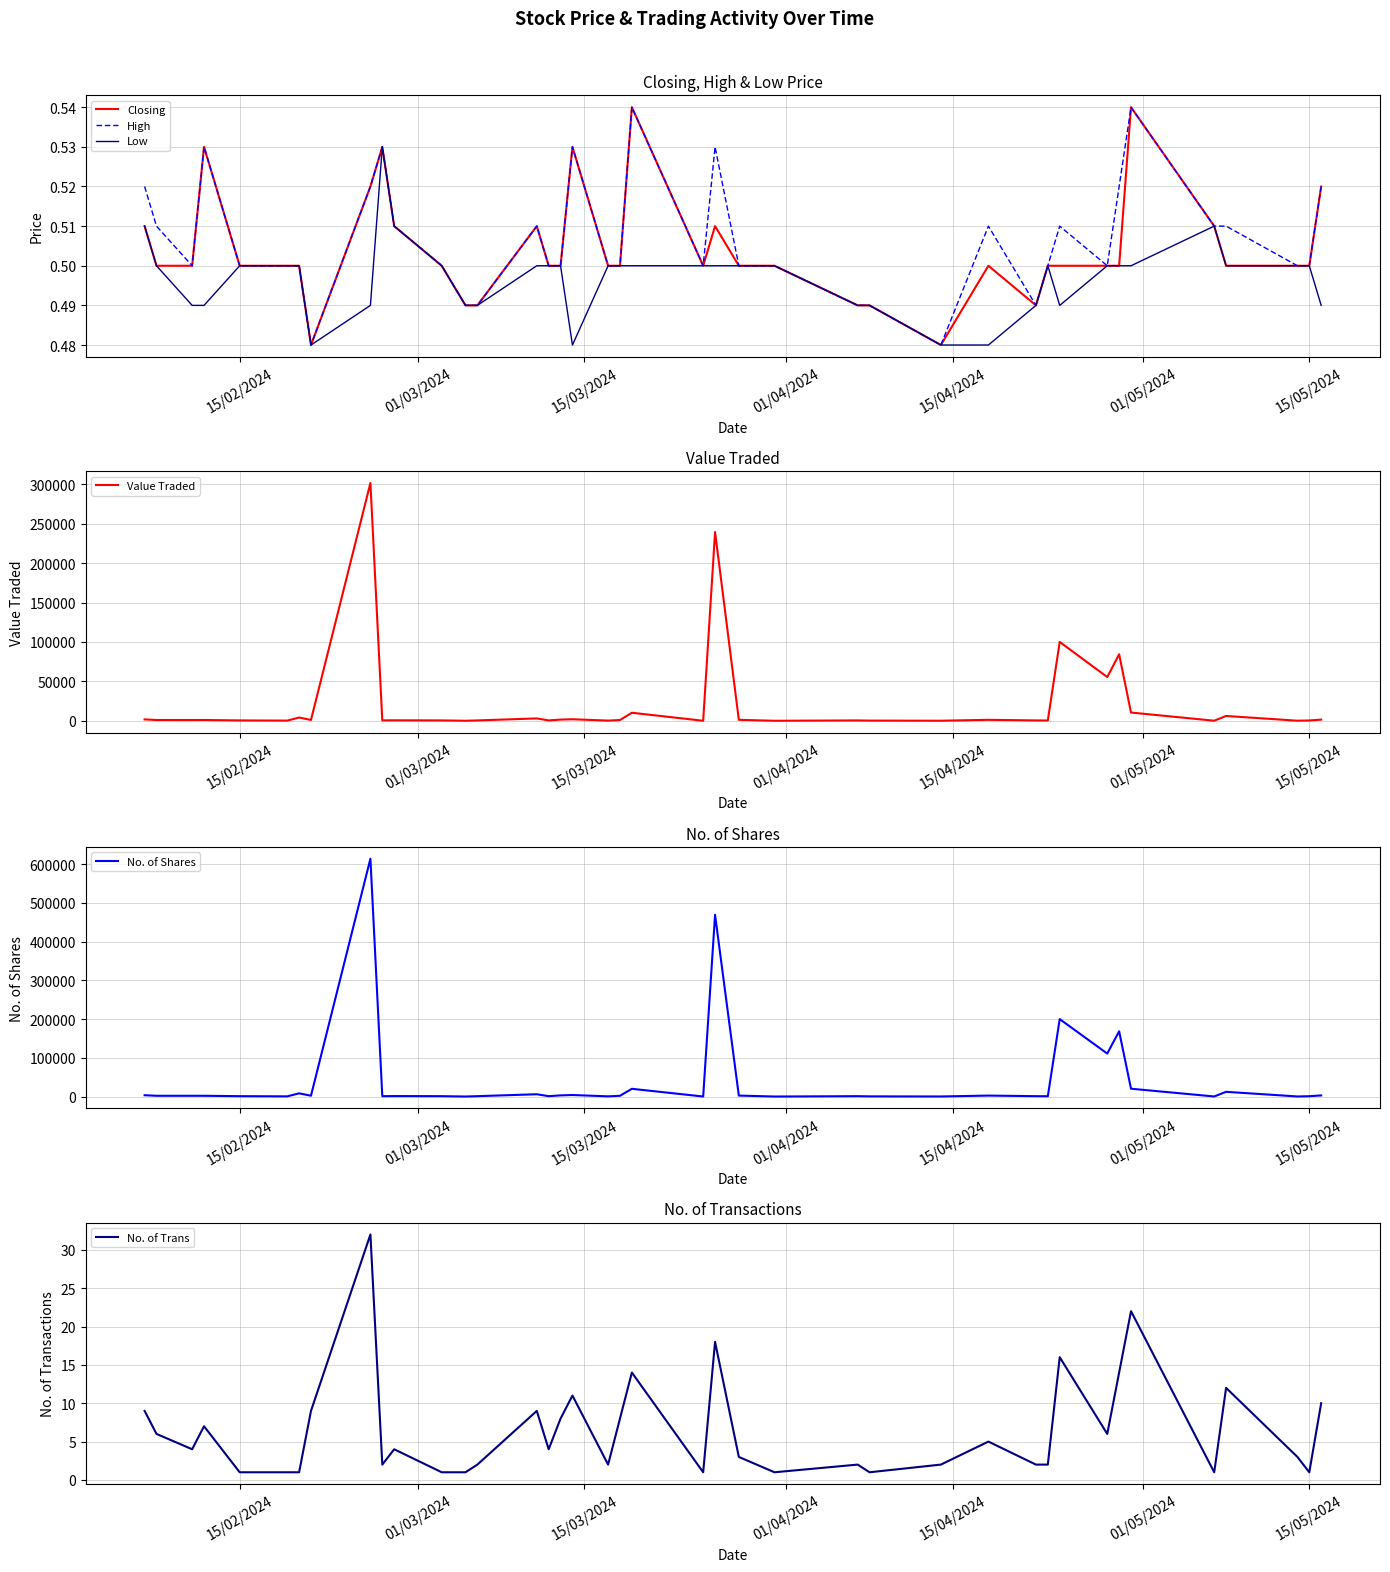

In Value Traded, how many points are higher than both neighbors (excluding endpoints)?

13